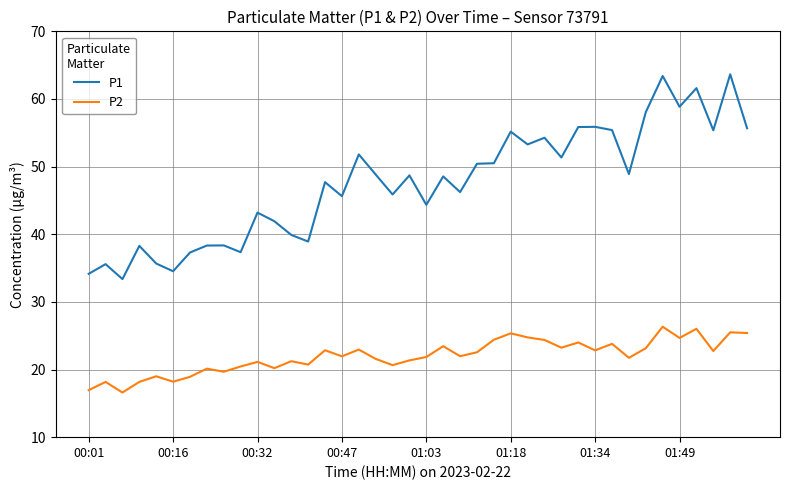

Which series has the widest spread of values?

P1